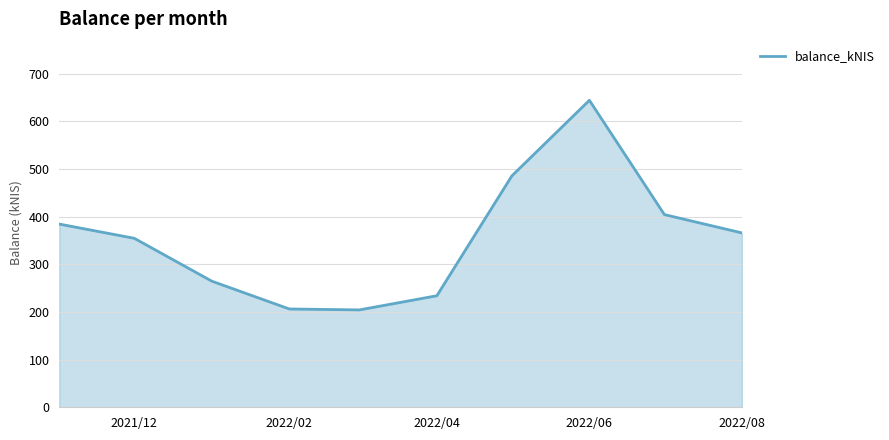

What is the smallest value displayed?

204.3